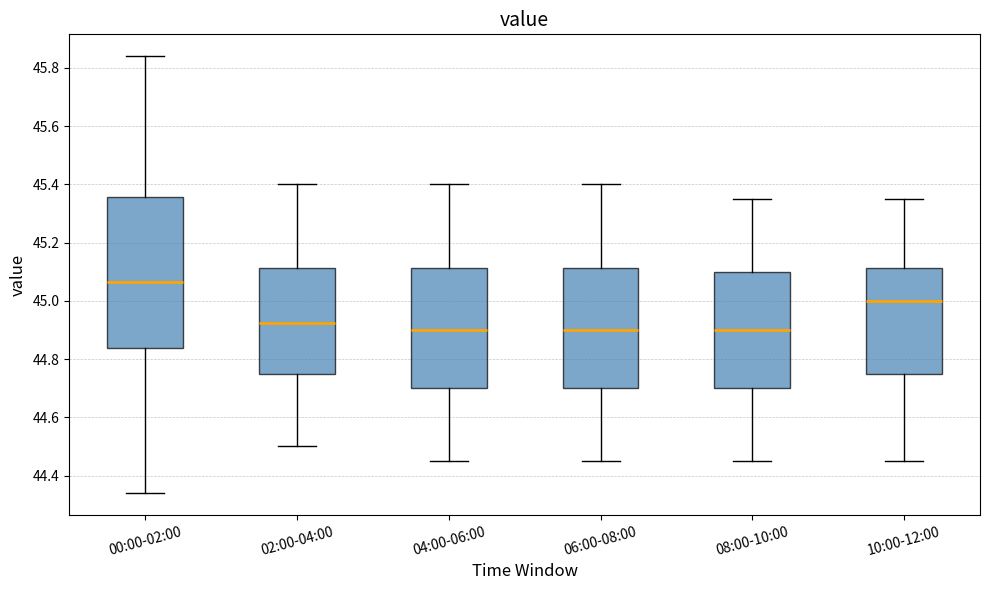

Comparing the boxes themselves (not the whiskers), which one is the tallest?

00:00-02:00